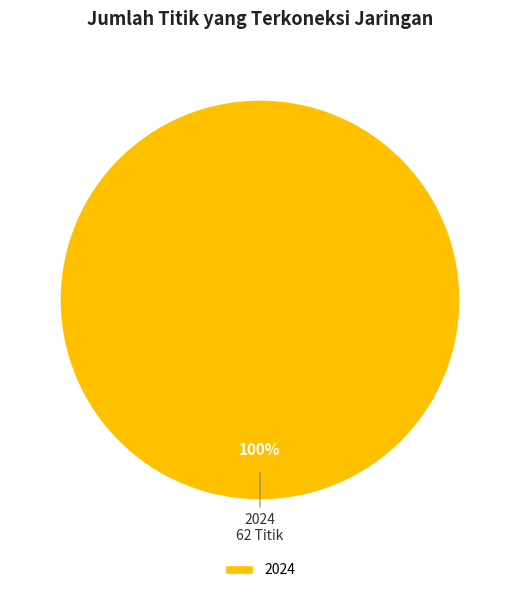

How many segments does this pie chart have?

1